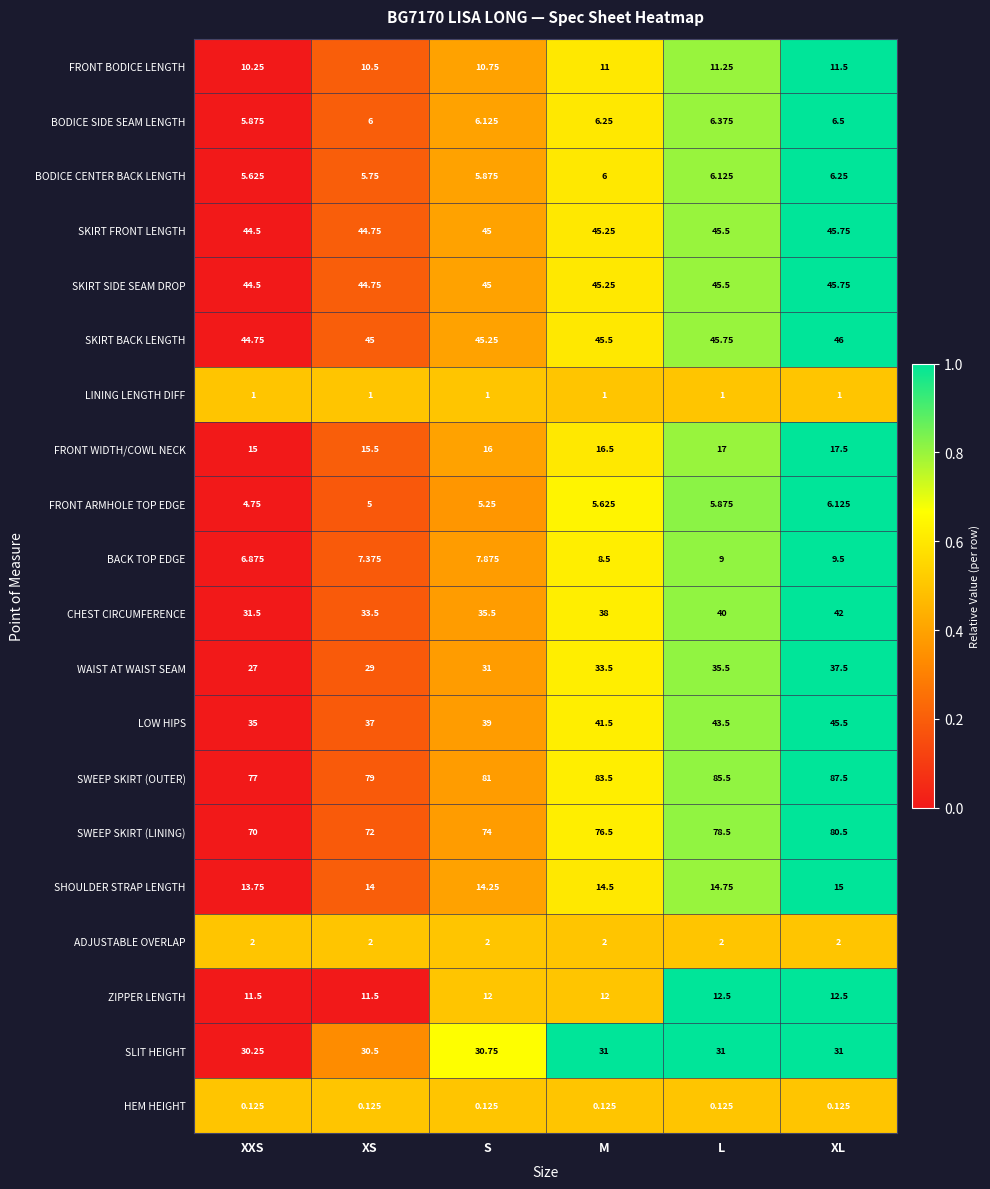

Where does the SWEEP SKIRT (LINING) series first go above 76?

M